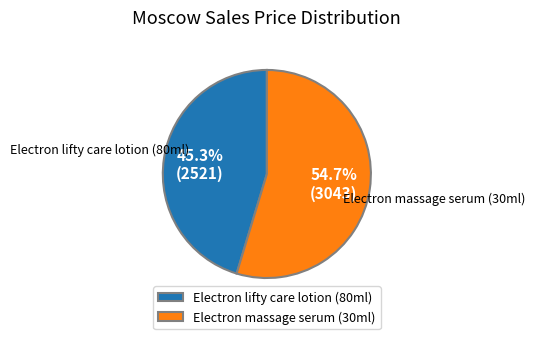

How many segments does this pie chart have?

2